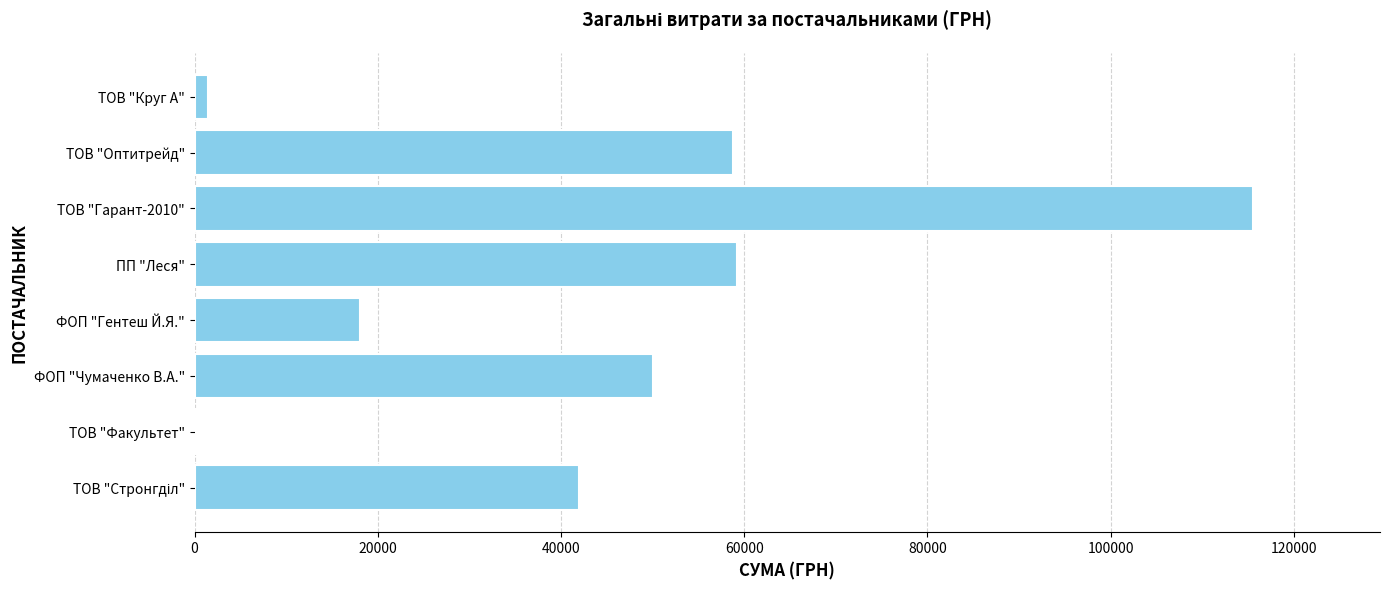

Between ТОВ "Факультет" and ФОП "Чумаченко В.А.", which is larger?

ФОП "Чумаченко В.А."